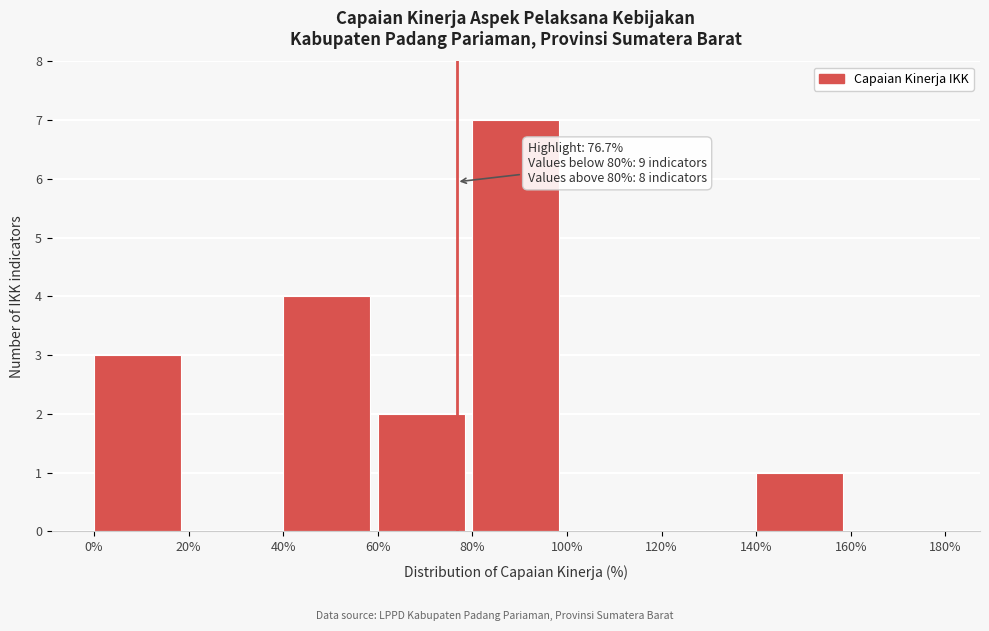

Over which range of the x-axis is the bar tallest?

80% to 100%